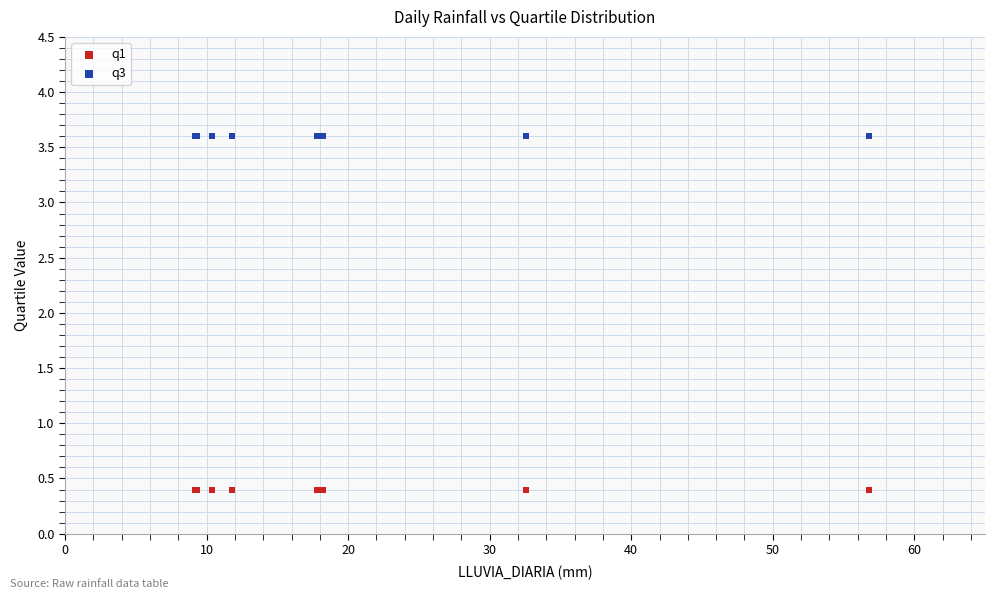

Which series reaches the maximum Y coordinate?

q3